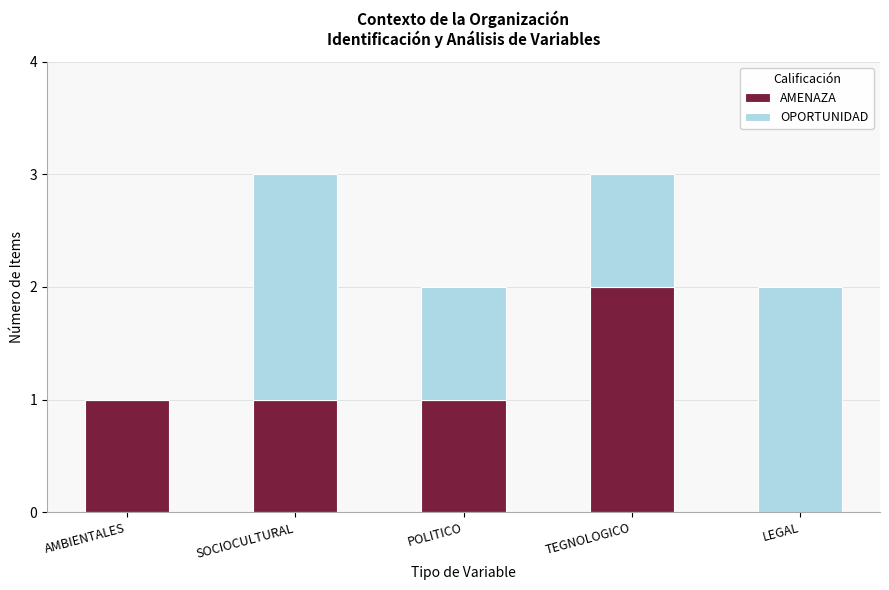

Is it true that AMENAZA equals 1 at AMBIENTALES?

True